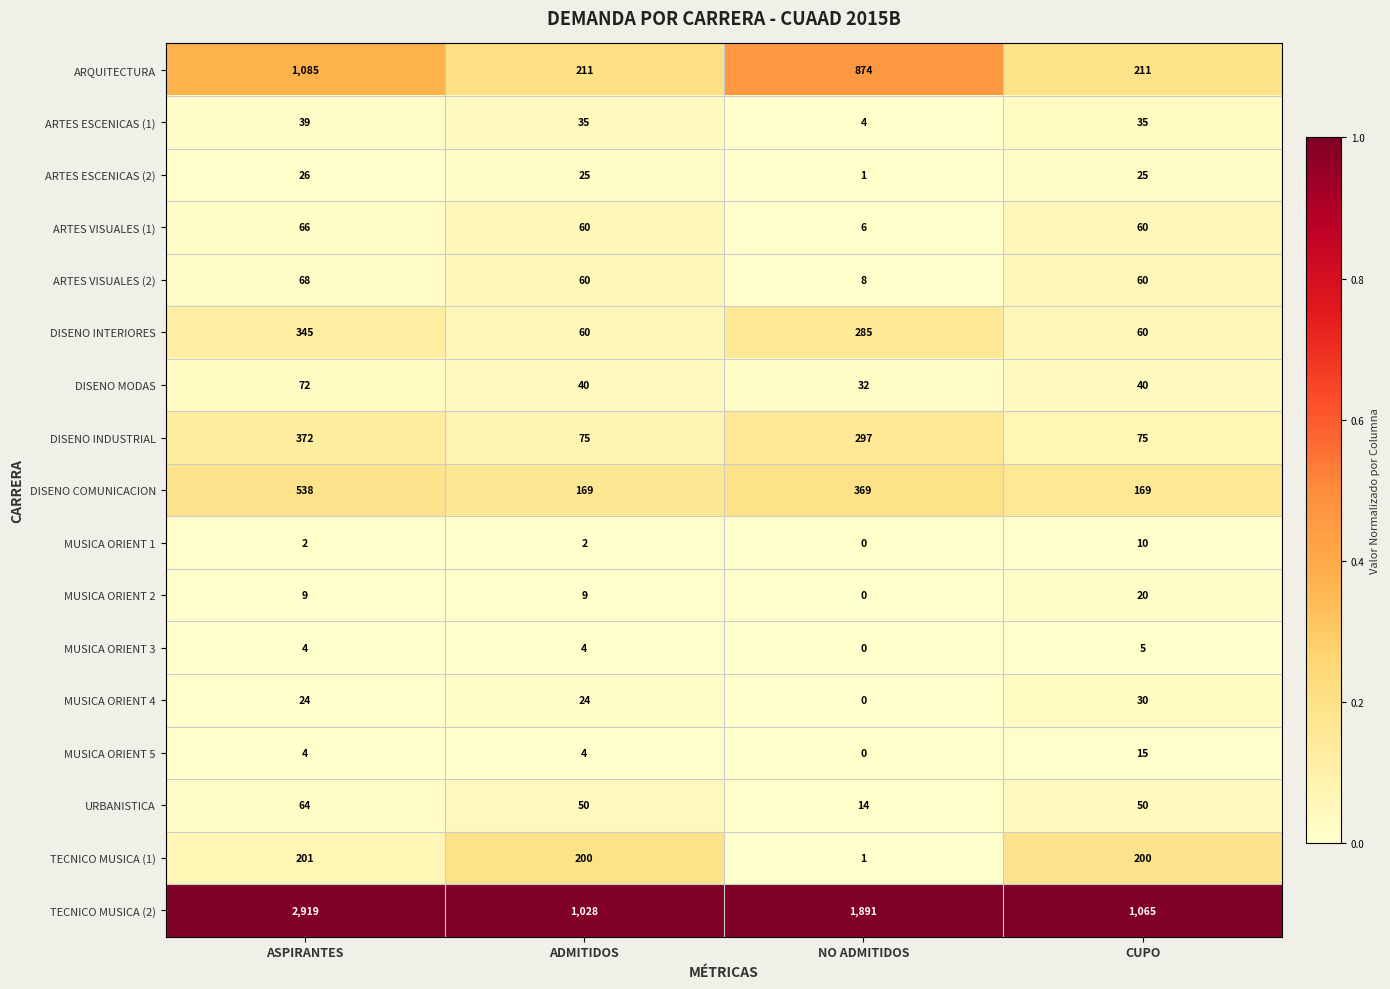

Which series has the largest range (max minus min)?

TECNICO MUSICA (2)